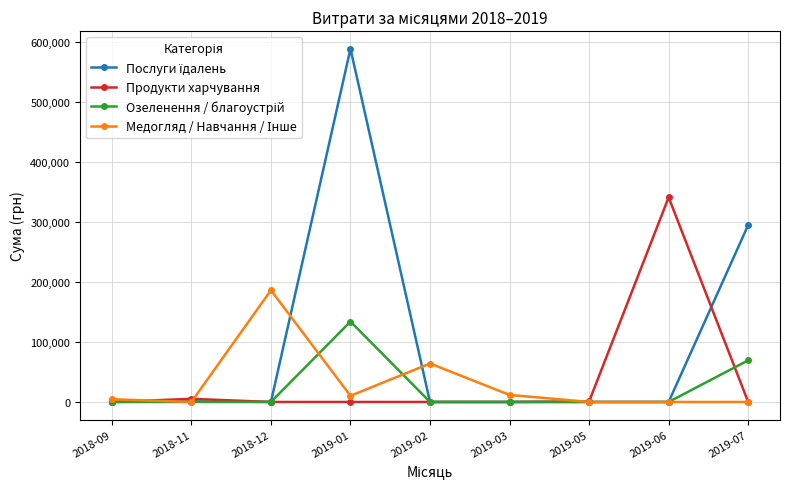

What is the label of the 4th point from the right?

2019-03